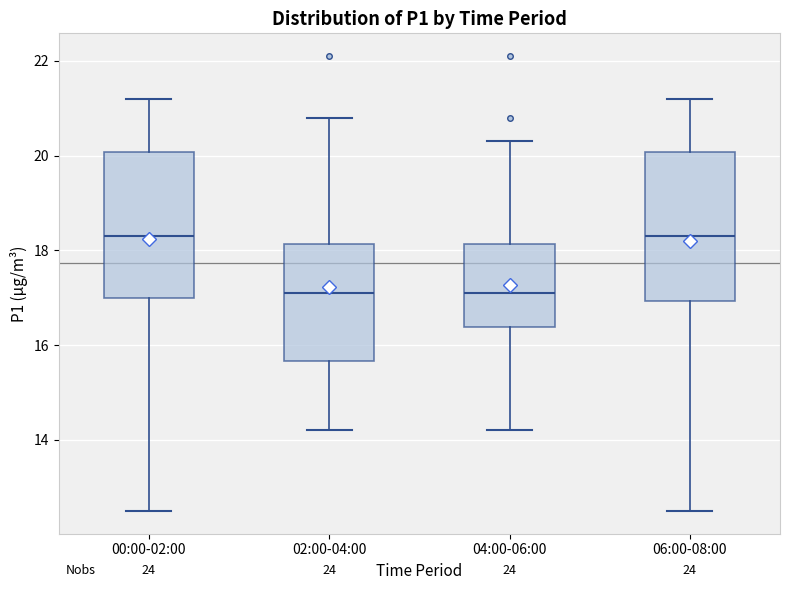

Where is the lower edge of the box for 02:00-04:00 on the y-axis? The values are not printed on the chart, so give them approximately, as read against the axis.

15.6